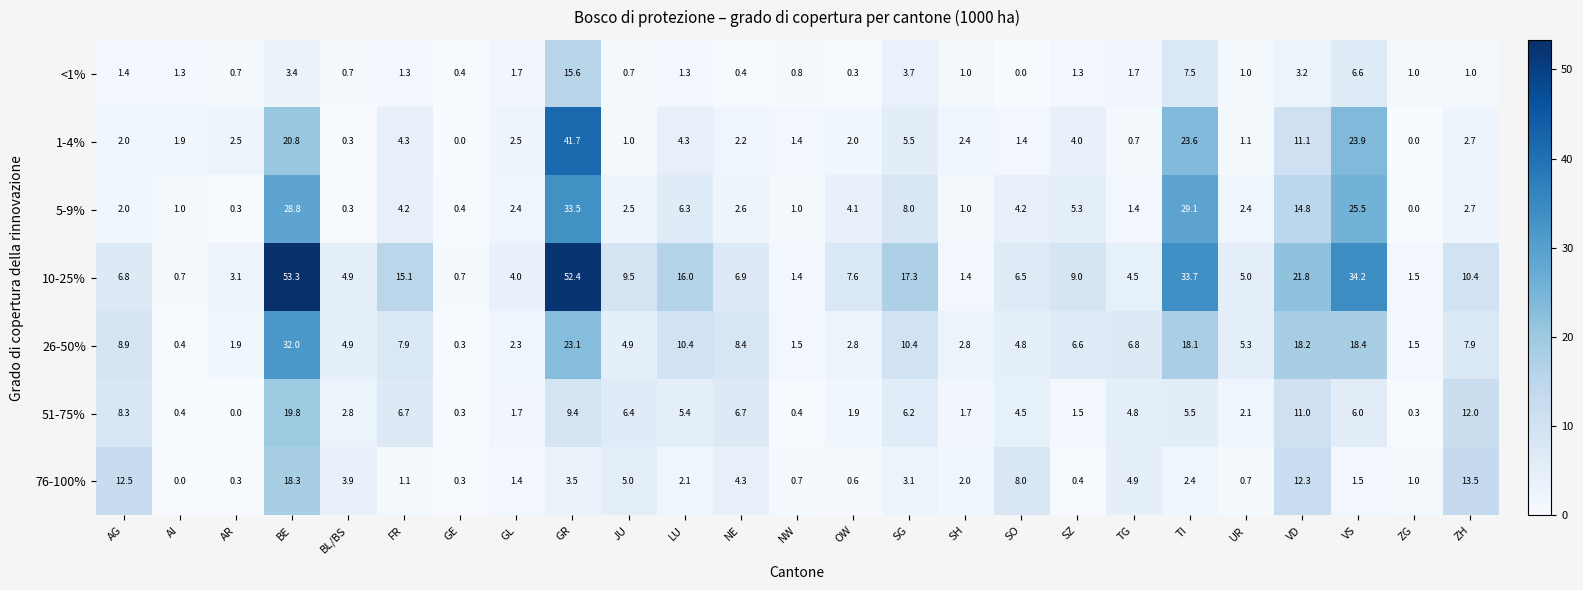

The 1-4% series shows 41.4 at VS. True or false?

False